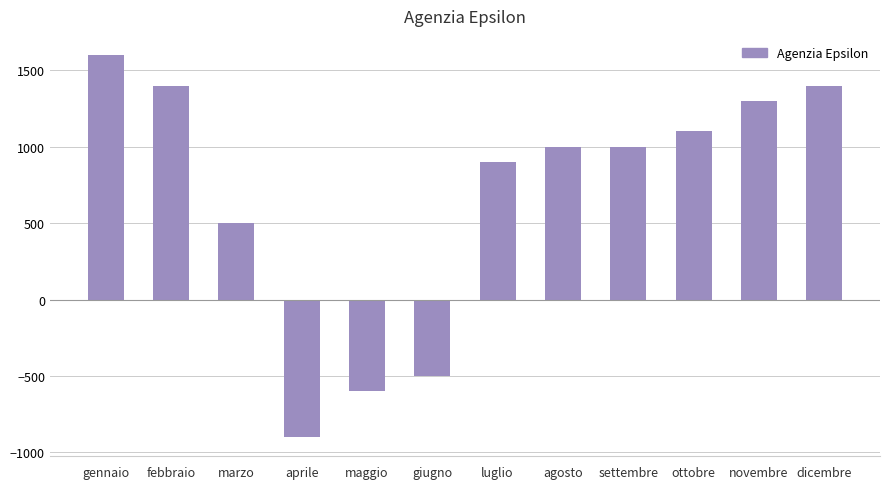

Reading left to right, what are all the values shown in this chart?

gennaio=1600	febbraio=1400	marzo=500	aprile=-900	maggio=-600	giugno=-500	luglio=900	agosto=1000	settembre=1000	ottobre=1100	novembre=1300	dicembre=1400